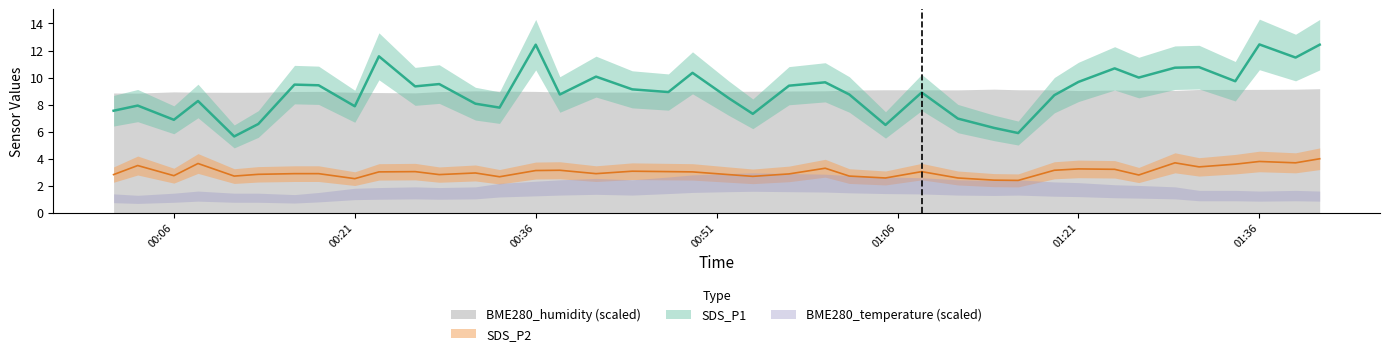

Does the chart have visible grid lines?

No